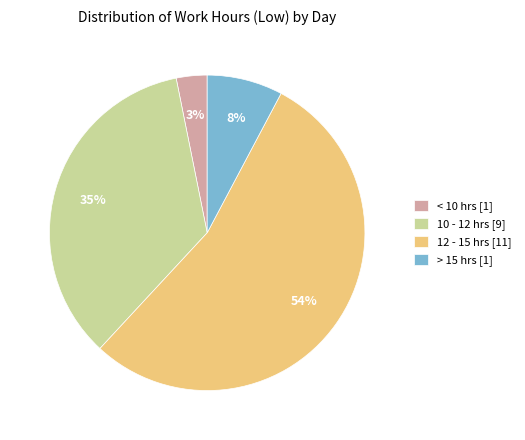

Which category has the smallest portion of the pie?

< 10 hrs [1]